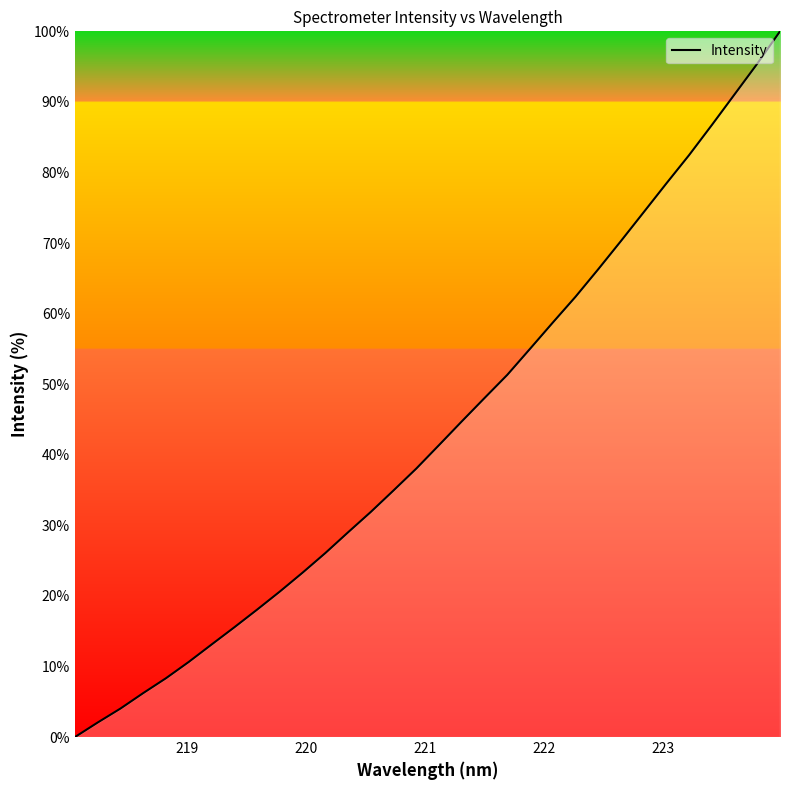

What is the greatest value displayed?

100.0